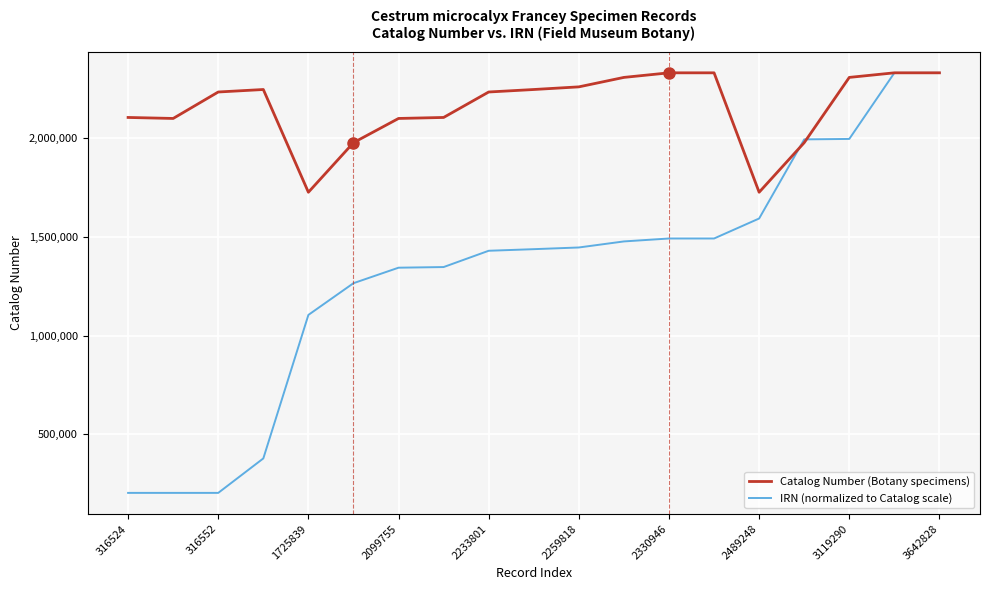

Which series has the widest spread of values?

IRN (normalized to Catalog scale)